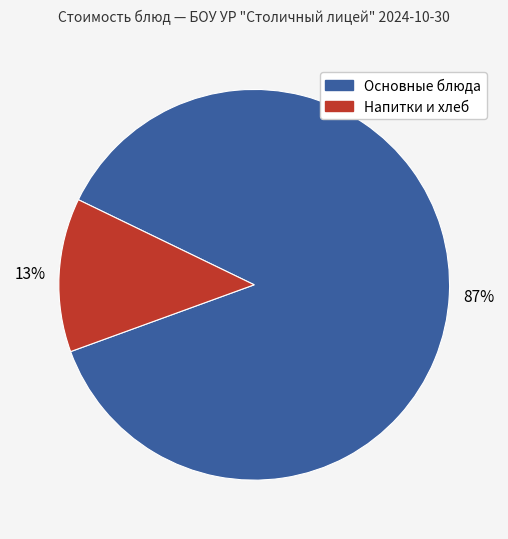

Is there a majority slice in this chart?

Yes